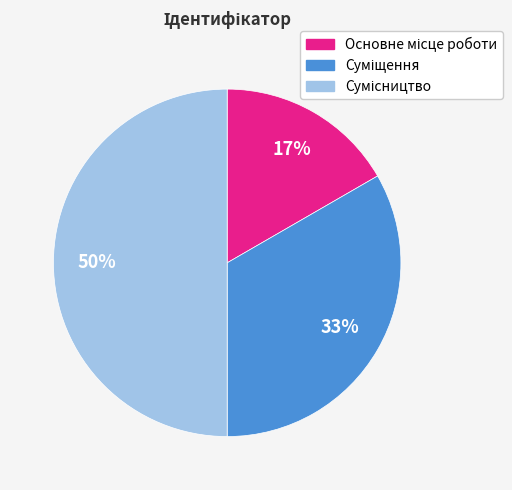

To the nearest percent, what is the average slice percentage?

33%